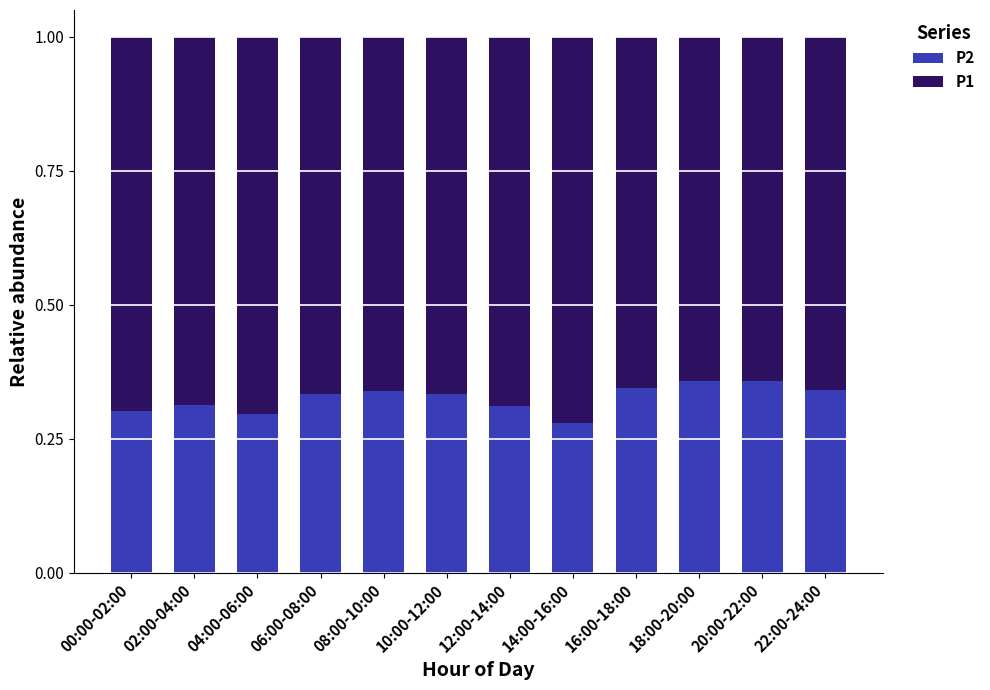

What is the total value across all series at 12:00-14:00?

1.0